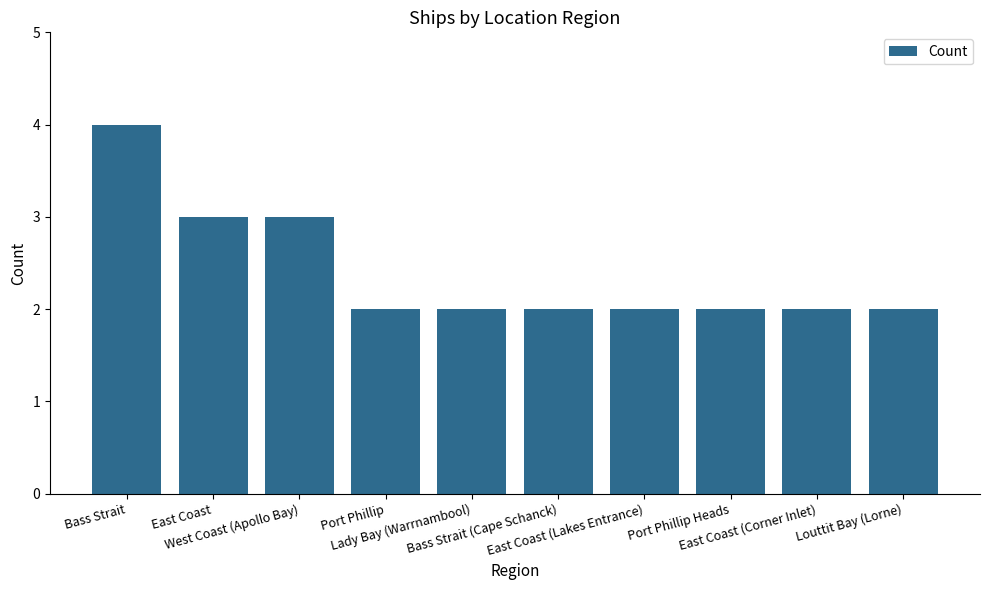

What is the maximum value shown in the chart?

4